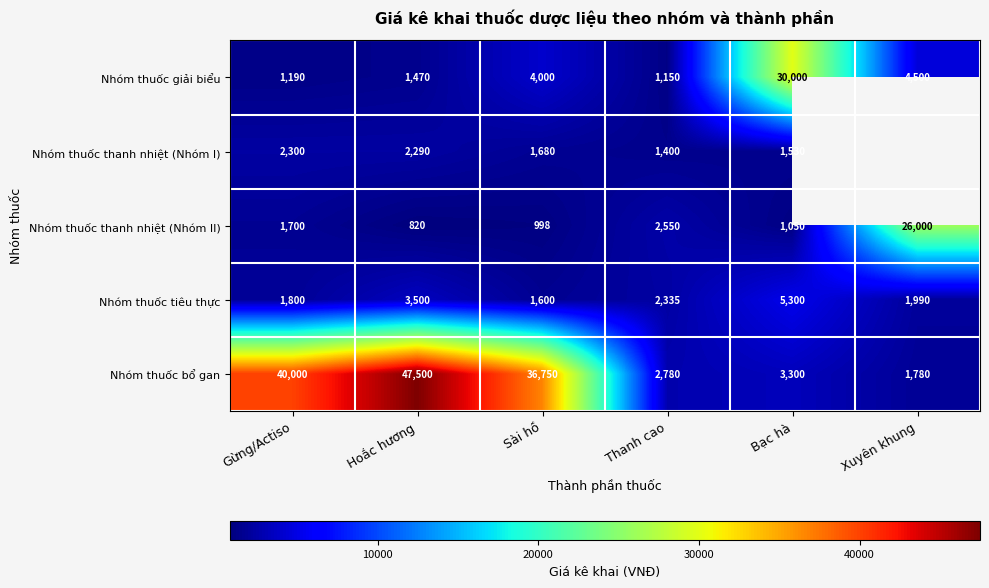

At which category is the sum across all series the highest?

Hoắc hương